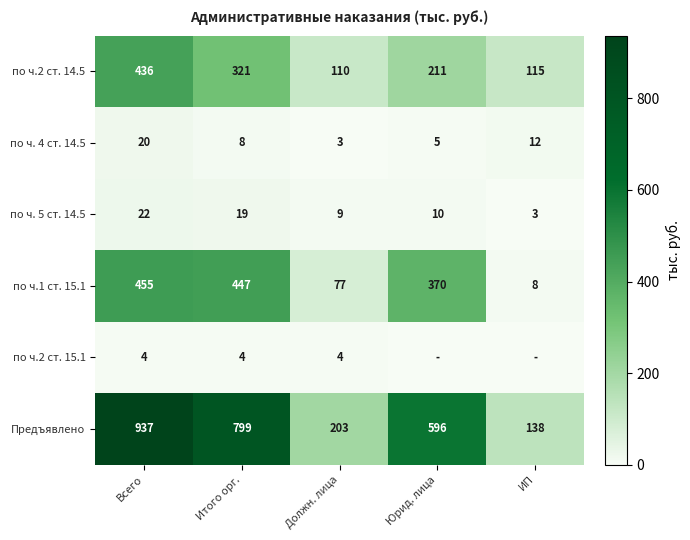

At which label does по ч. 5 ст. 14.5 first exceed 10?

Всего